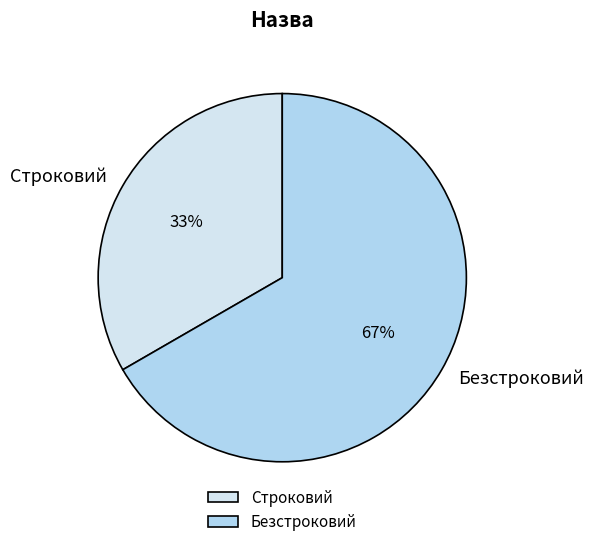

How many slices are in this pie chart?

2